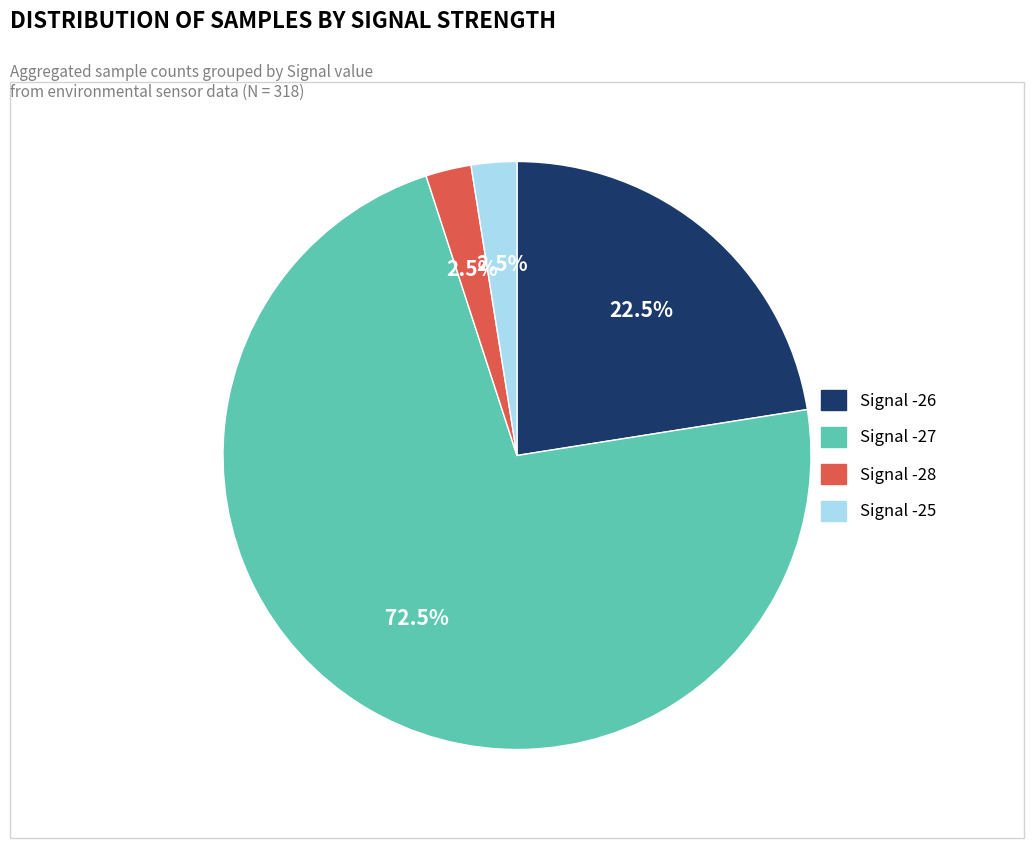

Does Signal -25 account for over 50% of the chart?

No